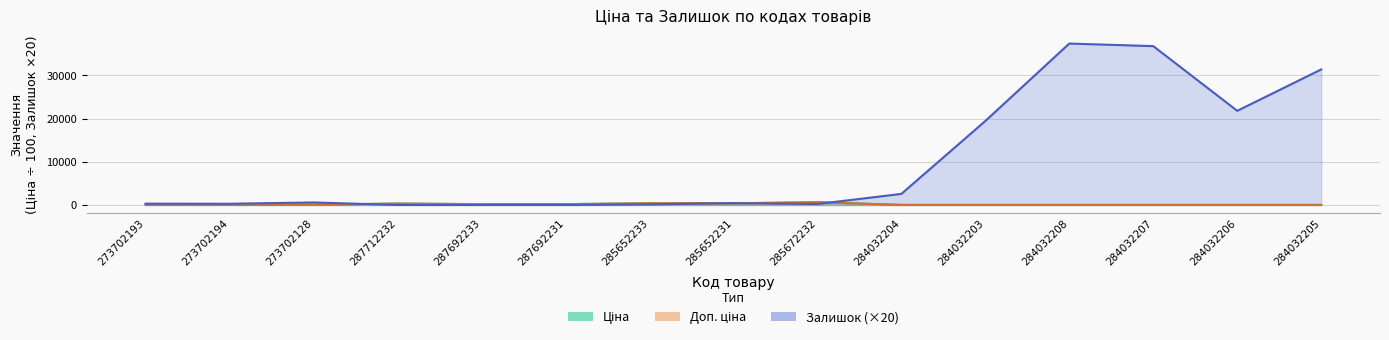

The value of Залишок at 284032204 is 4280.9. True or false?

False